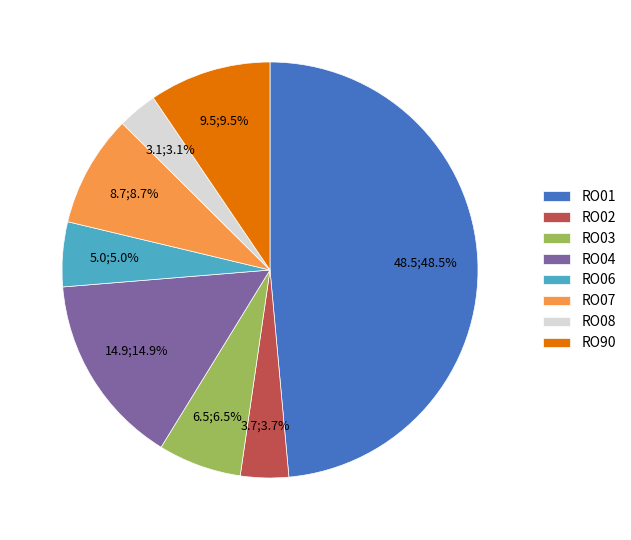

Count the number of slices in the pie.

8